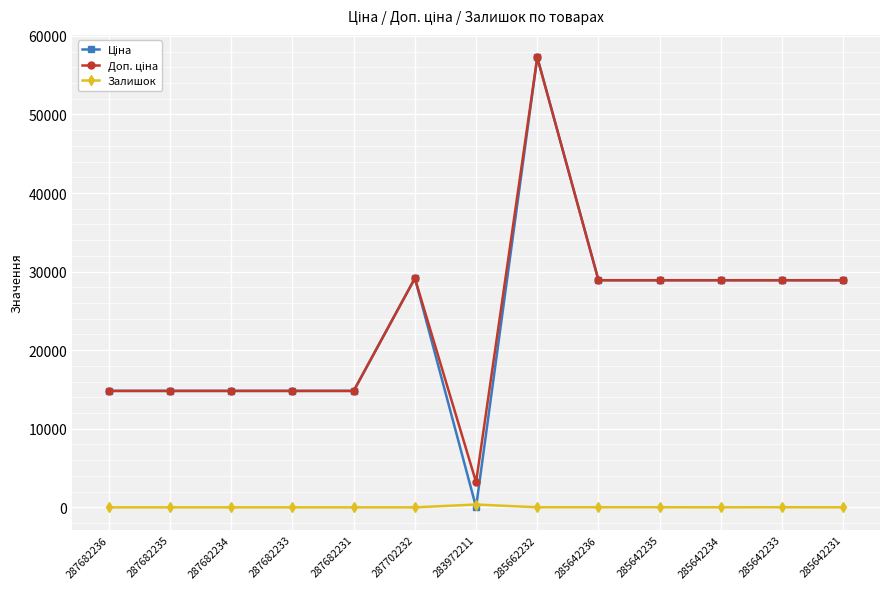

At which category is the sum across all series the highest?

285662232